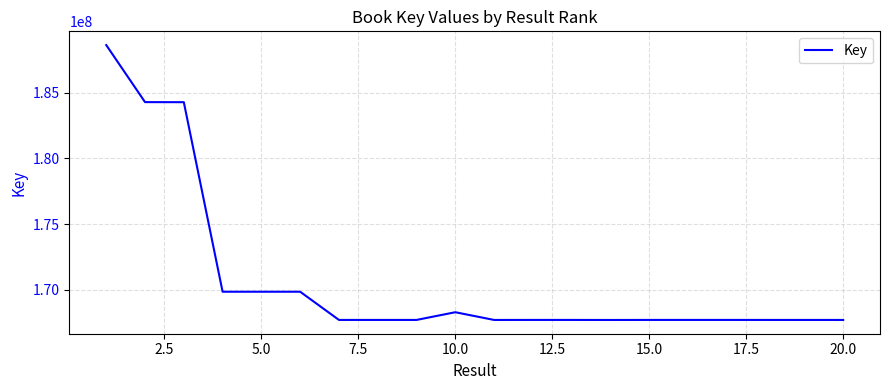

How many values are below 167689559?

10